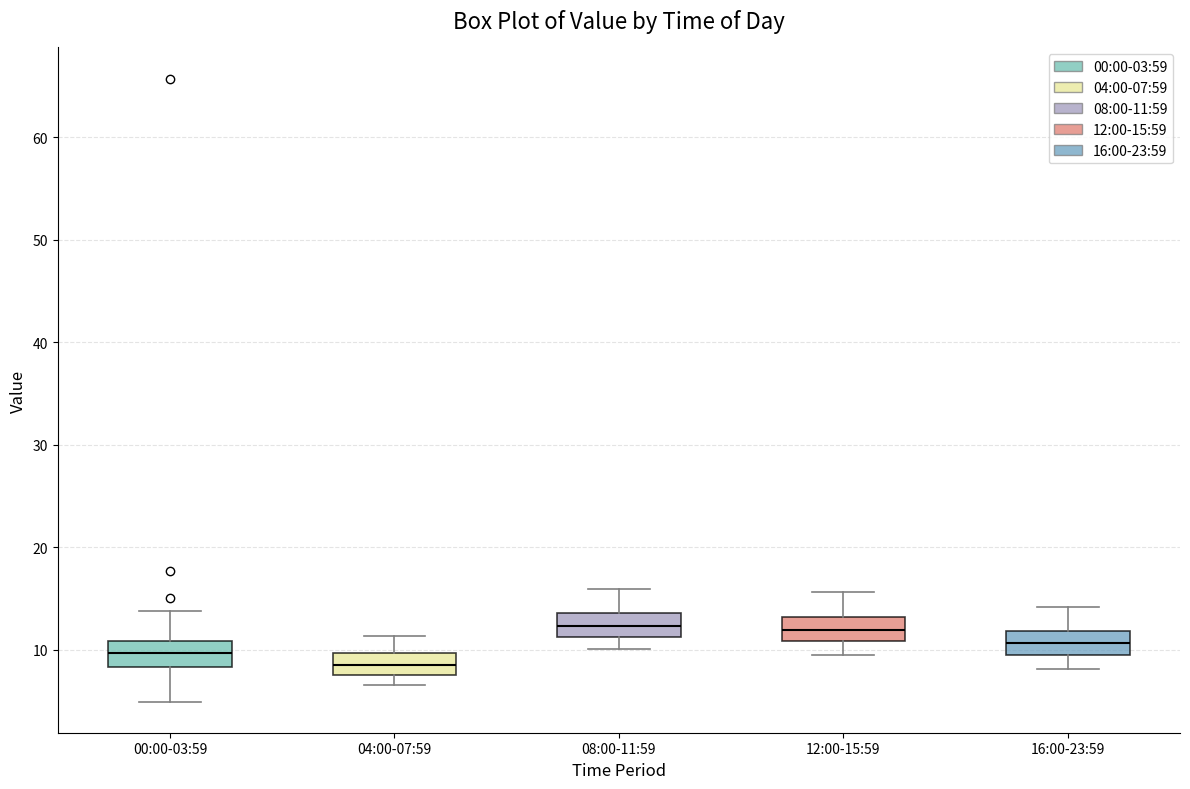

Reading left to right, read every box against the y-axis: the position of its median line, the range the box covers, and the ends of its whiskers. The values are not printed on the chart, so give them approximately, as read against the axis.

00:00-03:59: median 10, box 8 to 11, whiskers 5 to 14
04:00-07:59: median 9, box 7 to 10, whiskers 7 (just below the box's lower edge) to 11
08:00-11:59: median 12, box 11 to 14, whiskers 10 to 16
12:00-15:59: median 12, box 11 to 13, whiskers 10 to 16
16:00-23:59: median 11, box 9 to 12, whiskers 8 to 14